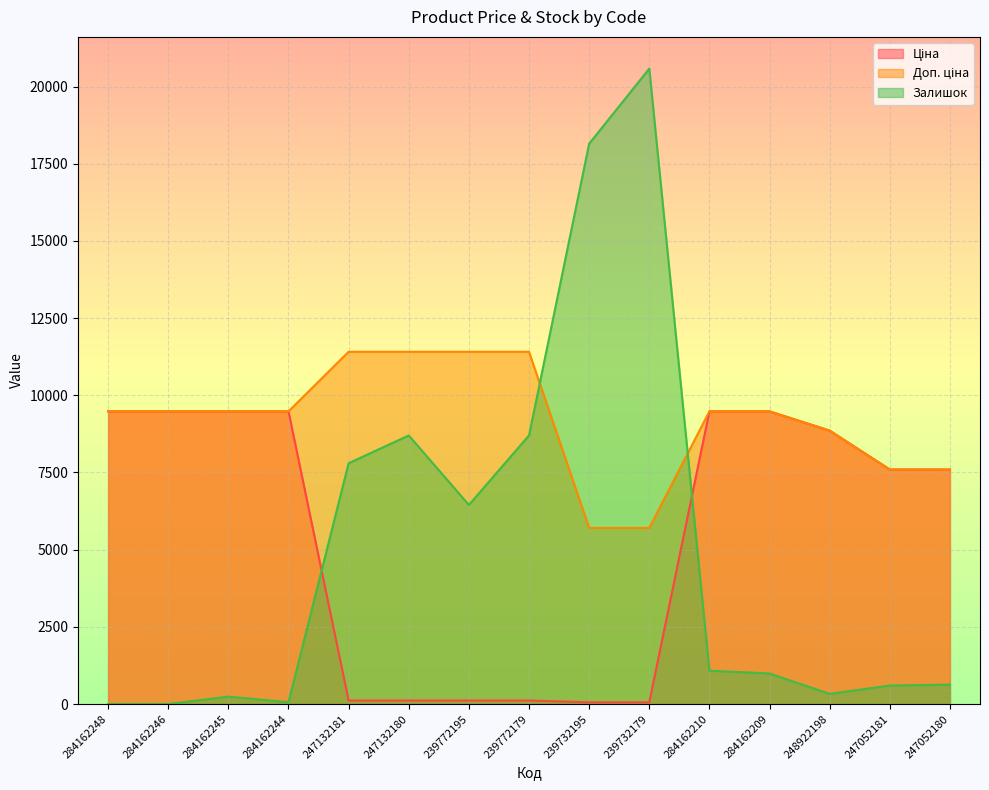

How many values in Залишок are above zero?

13